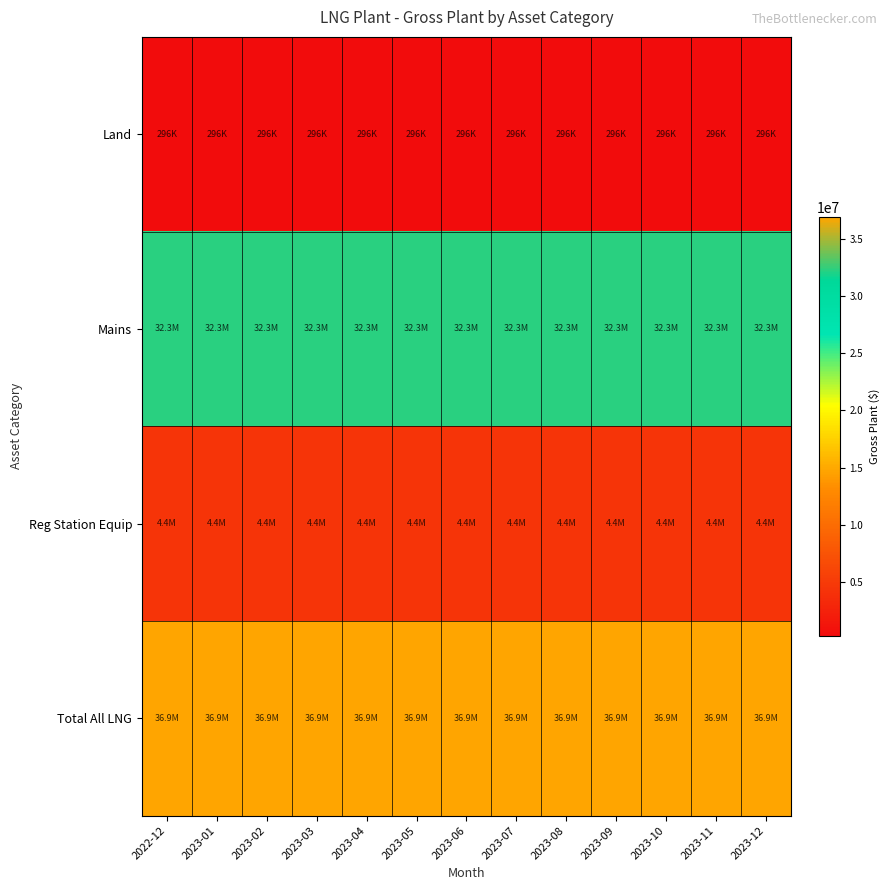

Count the number of categories in the chart.

13